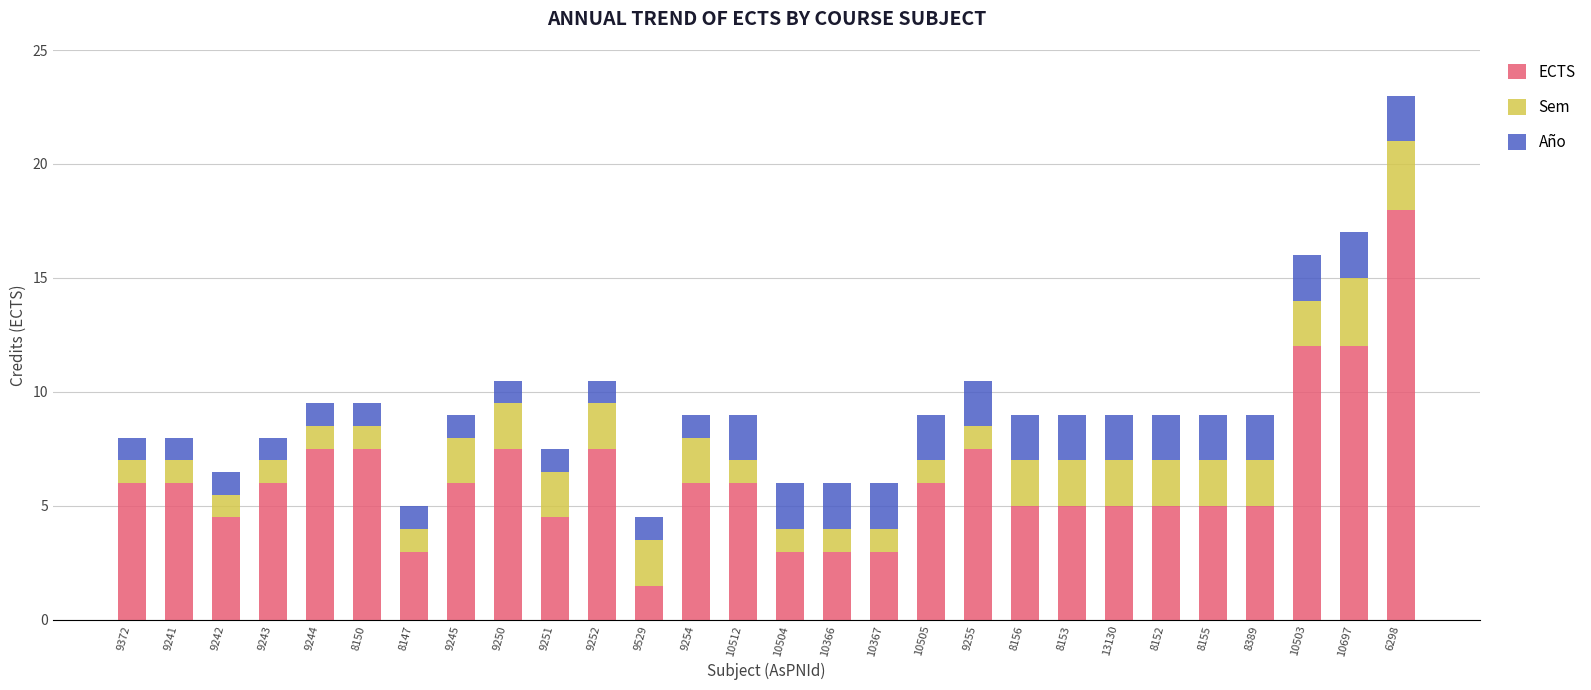

At which category is the sum across all series the highest?

6298